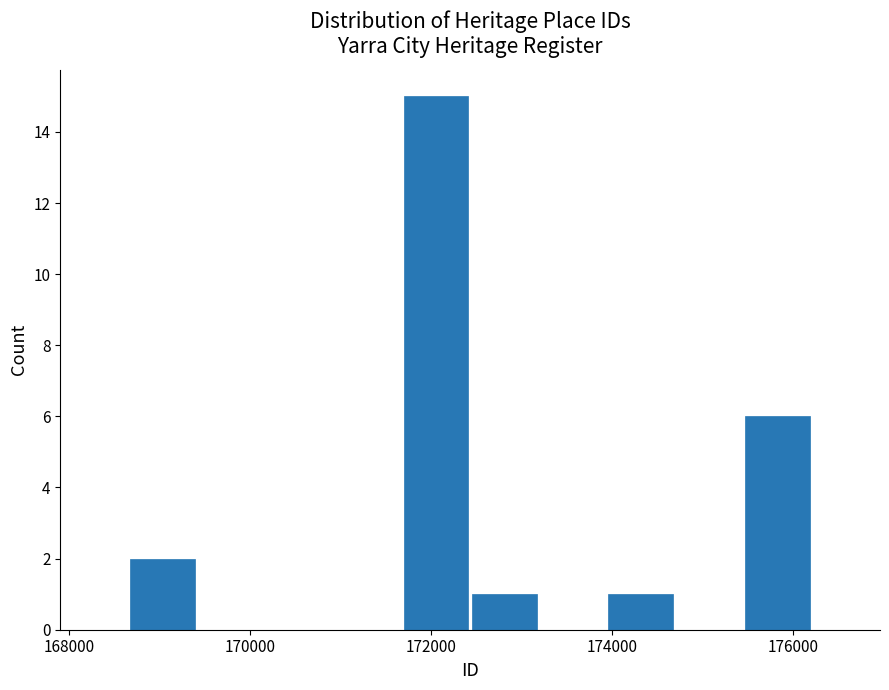

Read against the x-axis, roughly where is the centre of the tallest bar?

172000